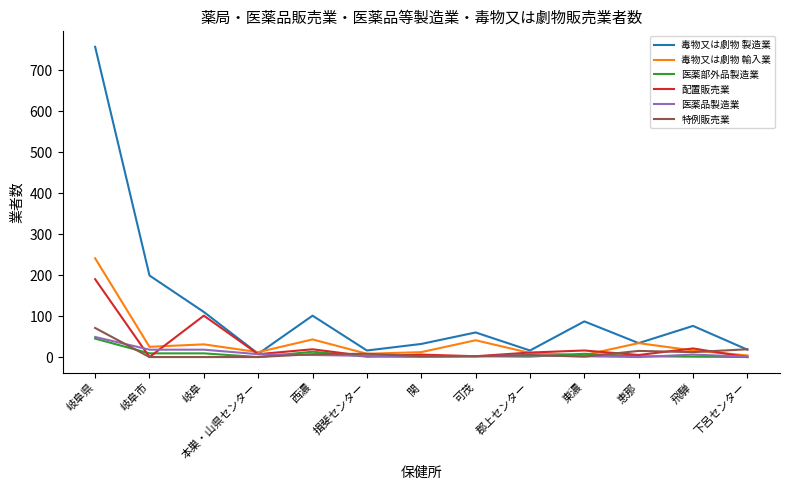

Which series has the largest range (max minus min)?

毒物又は劇物 製造業